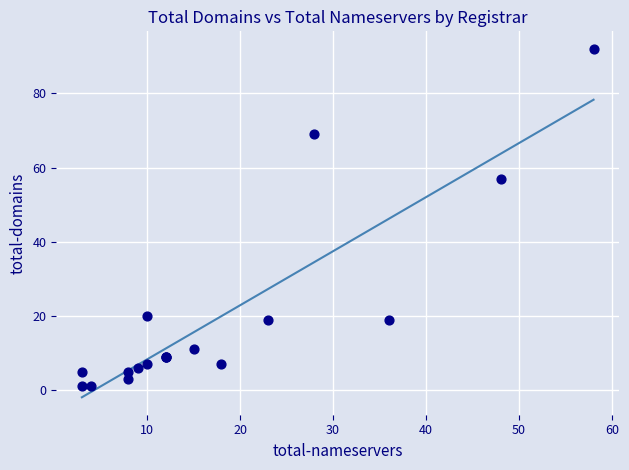

What Y value in the scatter plot is closest to 46?

57